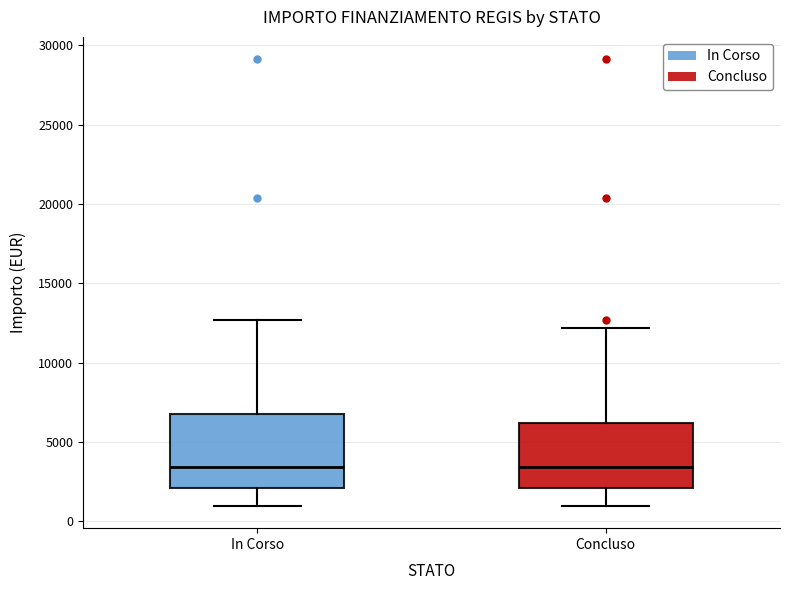

Comparing the boxes themselves (not the whiskers), which one is the tallest?

In Corso